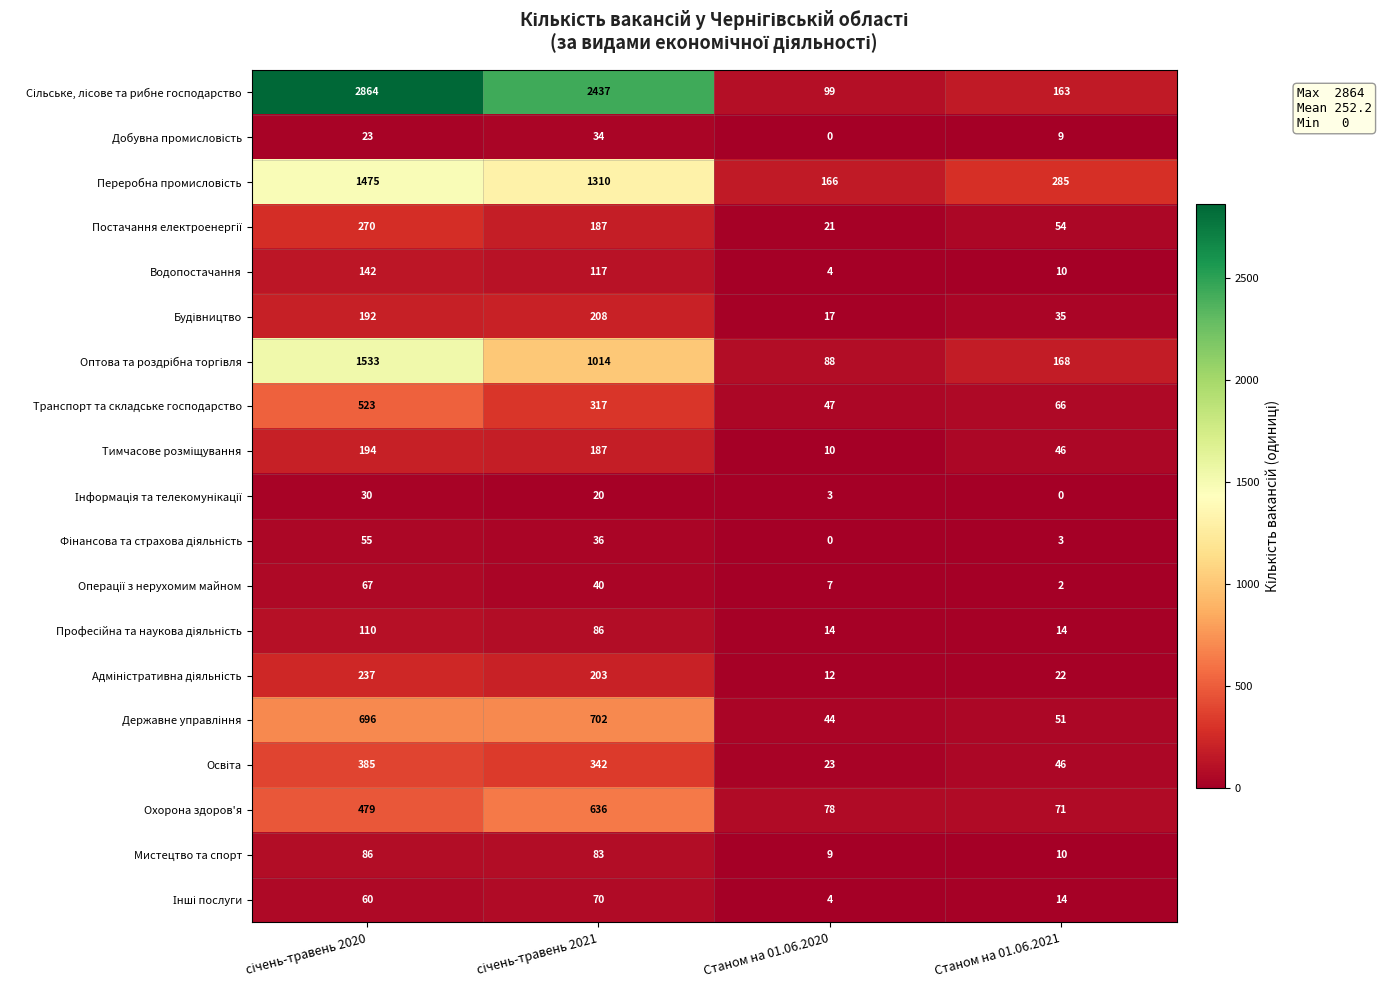

What is the difference between the highest and lowest values at Станом на 01.06.2020?

166